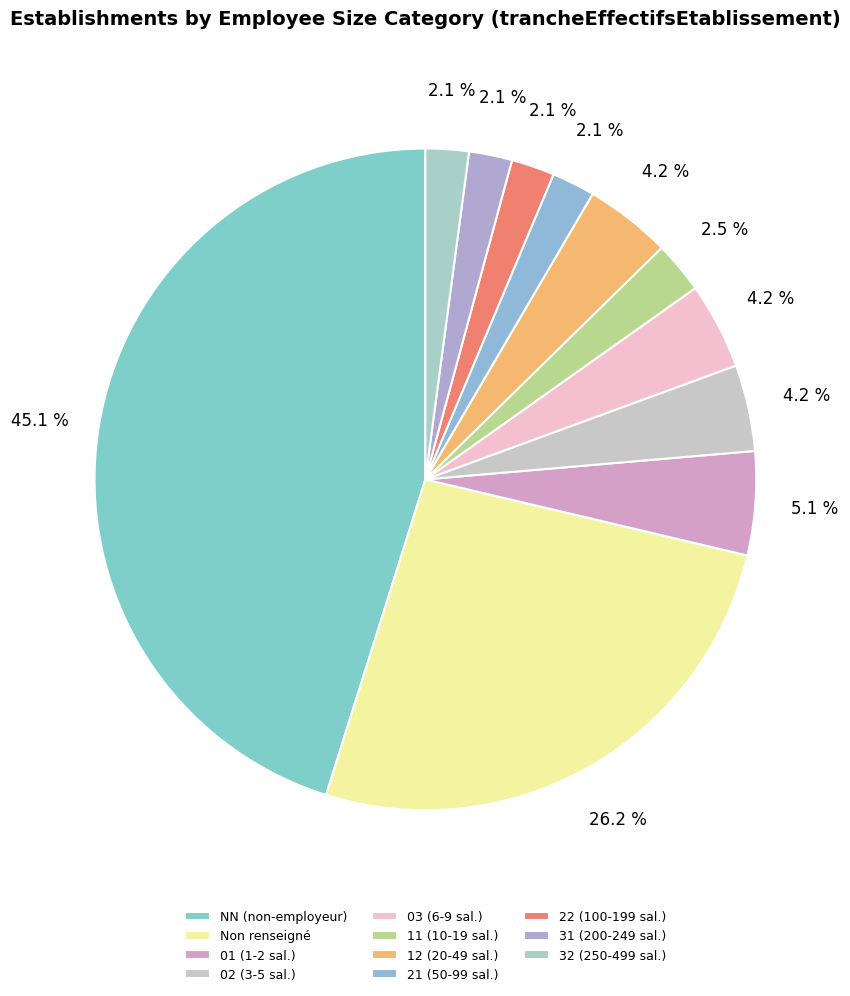

To the nearest percent, what is the average slice percentage?

9%